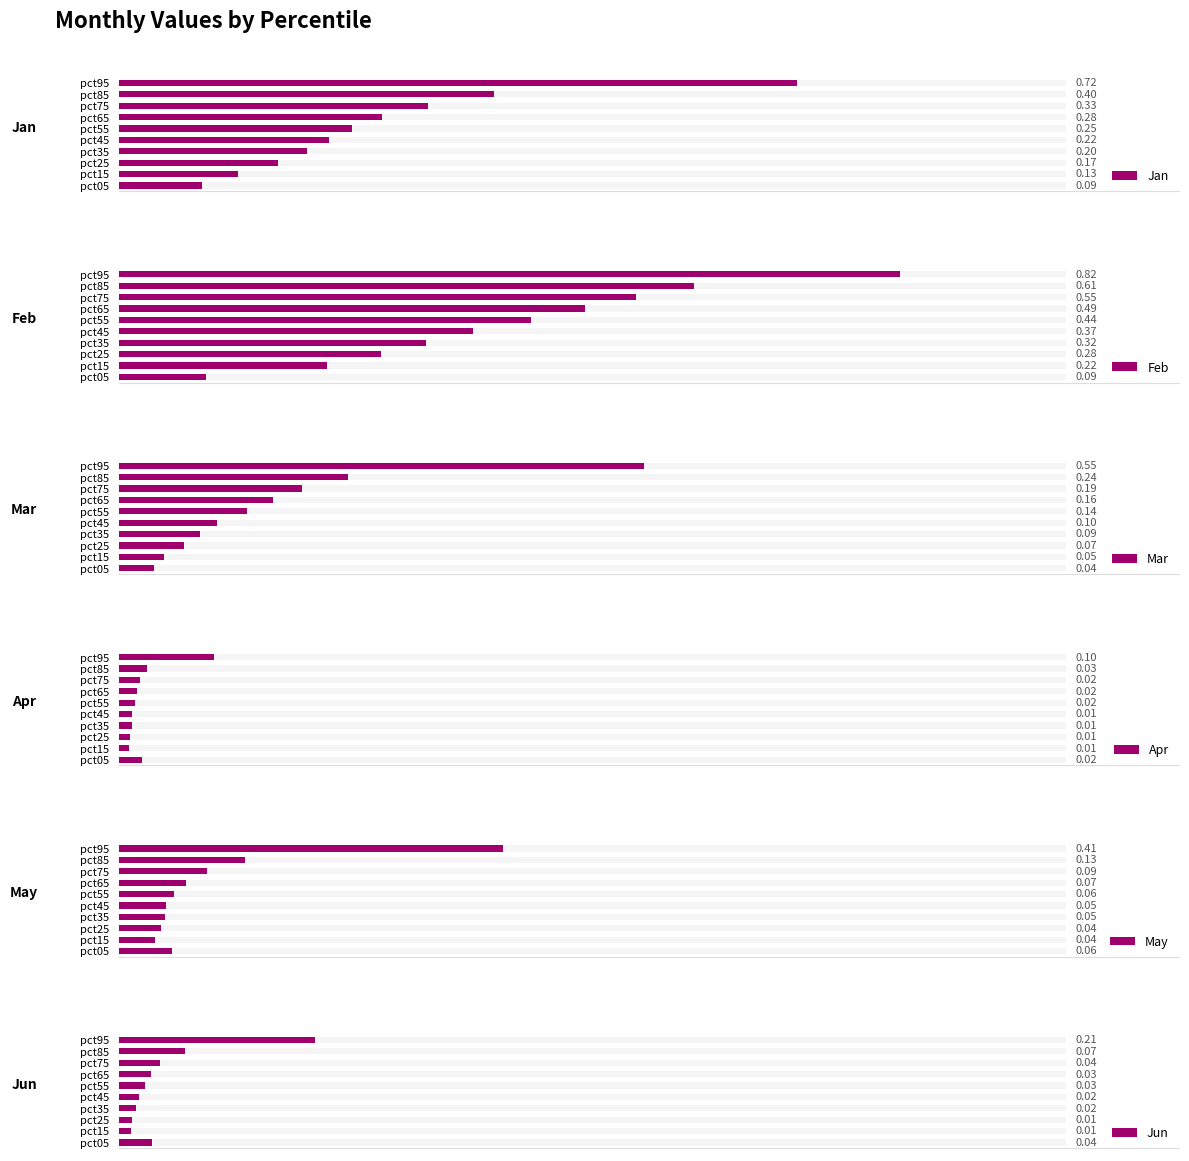

How many bars are there in total?

60